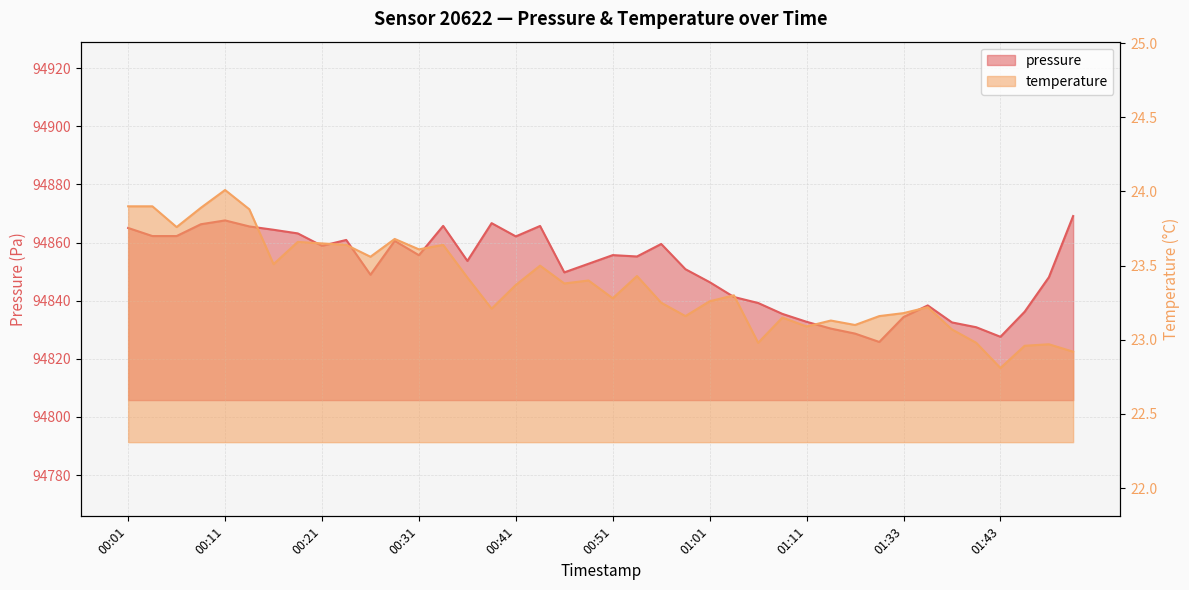

Reading left to right, what are all the values shown in this chart?

pressure: 00:01=94865.0	00:04=94862.2	00:06=94862.2	00:09=94866.3	00:11=94867.6	00:14=94865.6	00:16=94864.4	00:19=94863.2	00:21=94858.9	00:24=94860.9	00:26=94848.9	00:29=94860.6	00:31=94855.7	00:34=94865.8	00:36=94853.7	00:39=94866.7	00:41=94862.1	00:44=94865.7	00:46=94849.8	00:49=94852.7	00:51=94855.7	00:54=94855.2	00:56=94859.5	00:59=94850.8	01:01=94846.4	01:04=94841.3	01:06=94839.2	01:08=94835.5	01:11=94832.8	01:13=94830.4	01:16=94828.7	01:30=94825.8	01:33=94834.4	01:35=94838.4	01:38=94832.5	01:40=94830.9	01:43=94827.6	01:45=94836.2	01:48=94848.1	01:50=94869.1
temperature: 00:01=23.9	00:04=23.9	00:06=23.8	00:09=23.9	00:11=24.0	00:14=23.9	00:16=23.5	00:19=23.7	00:21=23.6	00:24=23.6	00:26=23.6	00:29=23.7	00:31=23.6	00:34=23.6	00:36=23.4	00:39=23.2	00:41=23.4	00:44=23.5	00:46=23.4	00:49=23.4	00:51=23.3	00:54=23.4	00:56=23.2	00:59=23.2	01:01=23.3	01:04=23.3	01:06=23.0	01:08=23.1	01:11=23.1	01:13=23.1	01:16=23.1	01:30=23.2	01:33=23.2	01:35=23.2	01:38=23.1	01:40=23.0	01:43=22.8	01:45=23.0	01:48=23.0	01:50=22.9